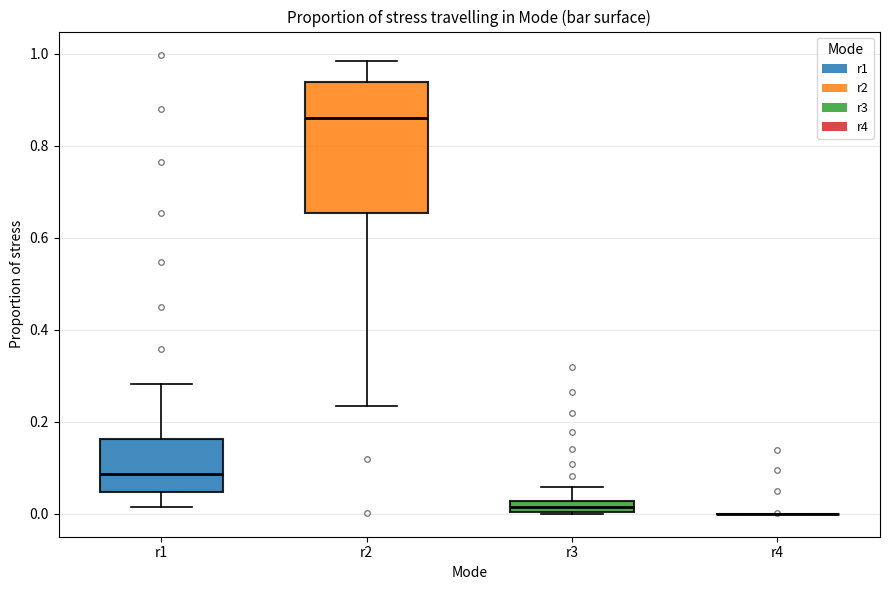

Which box is the tallest, from its lower edge to its upper edge?

r2